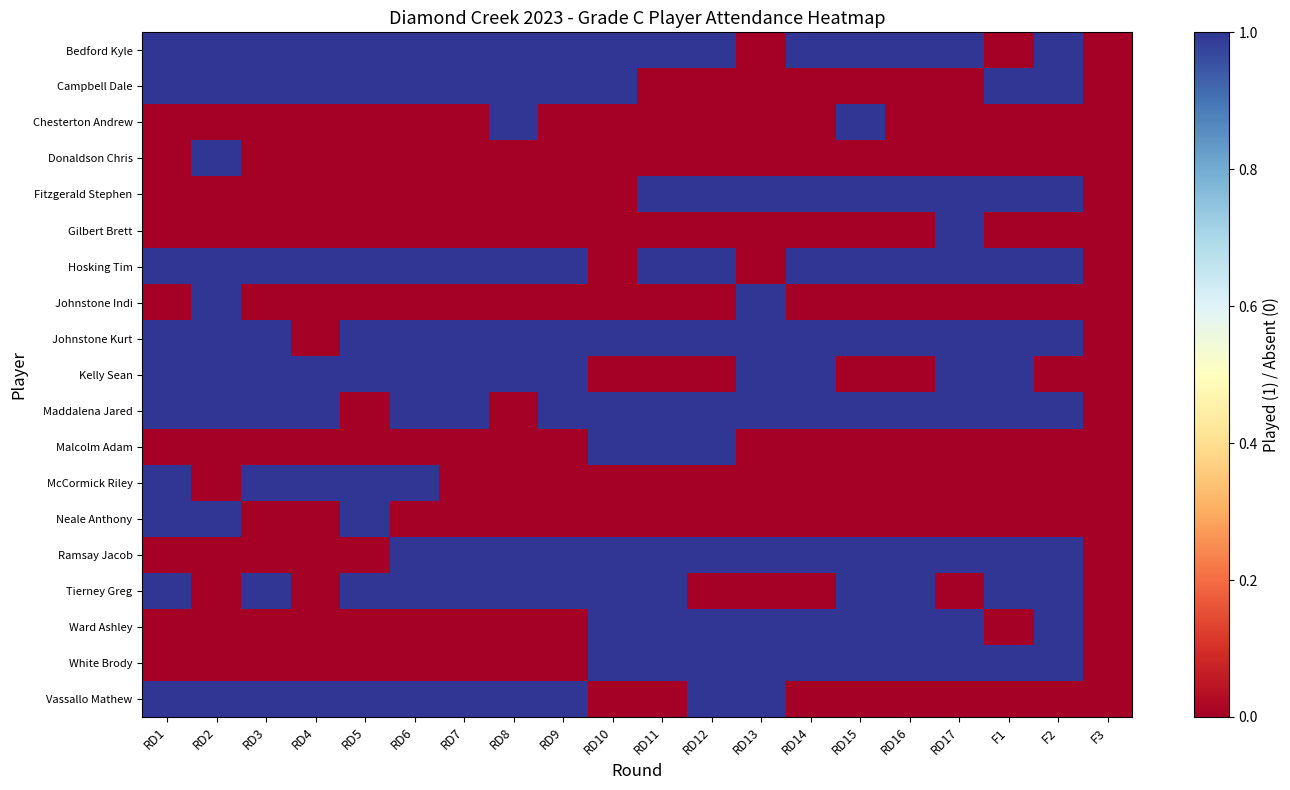

Which category has the highest value across all series?

RD1